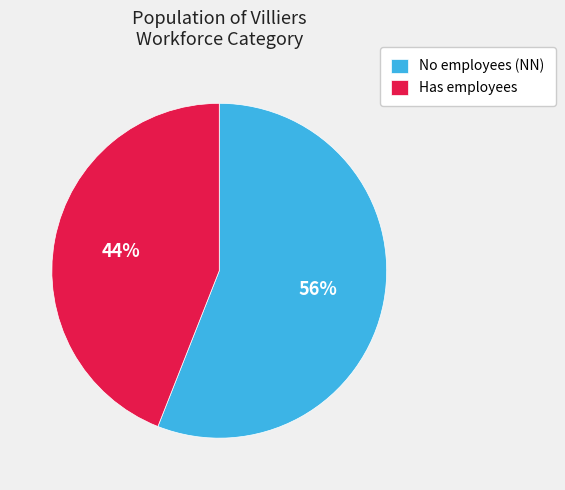

What percentage is the No employees (NN) slice, to the nearest percent?

56%